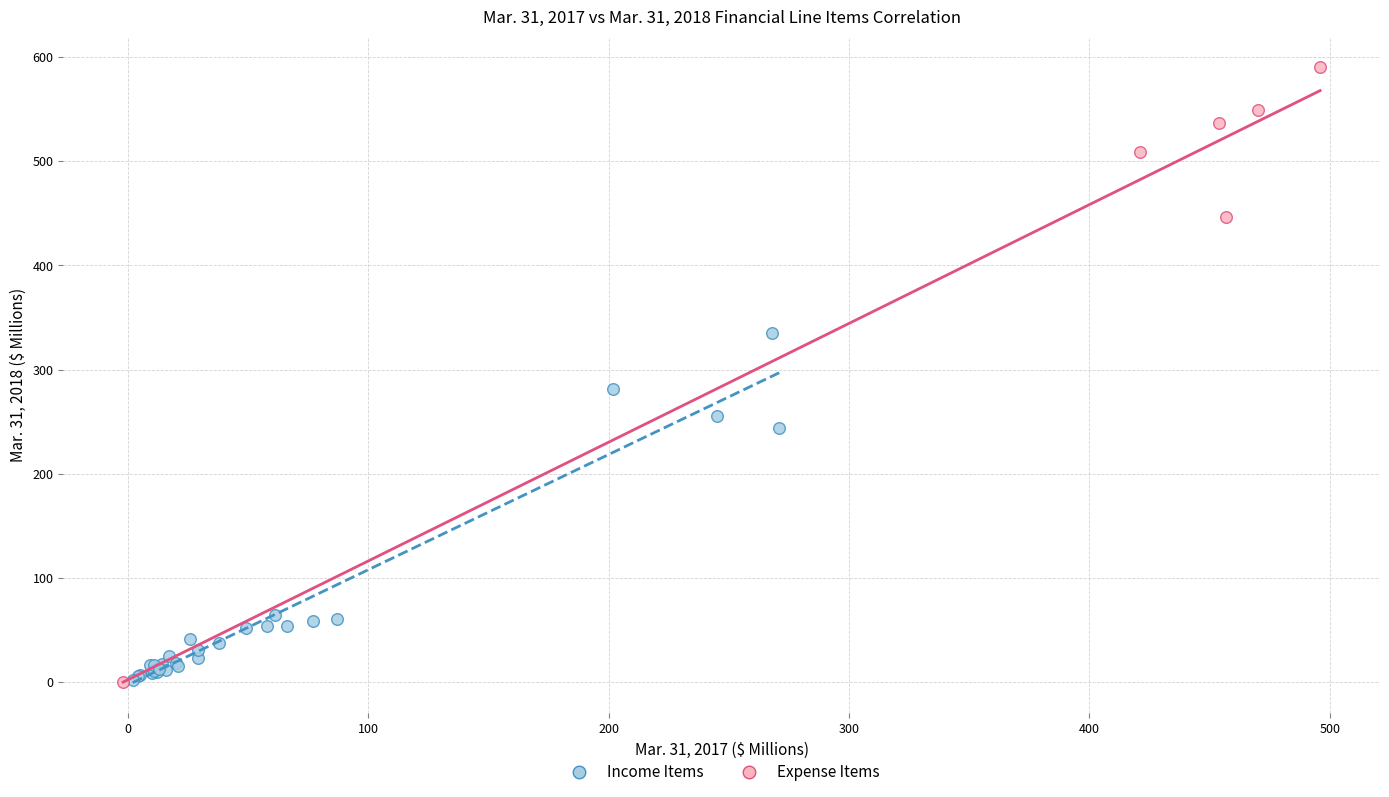

What are all the series names shown in the legend?

Income Items, Expense Items